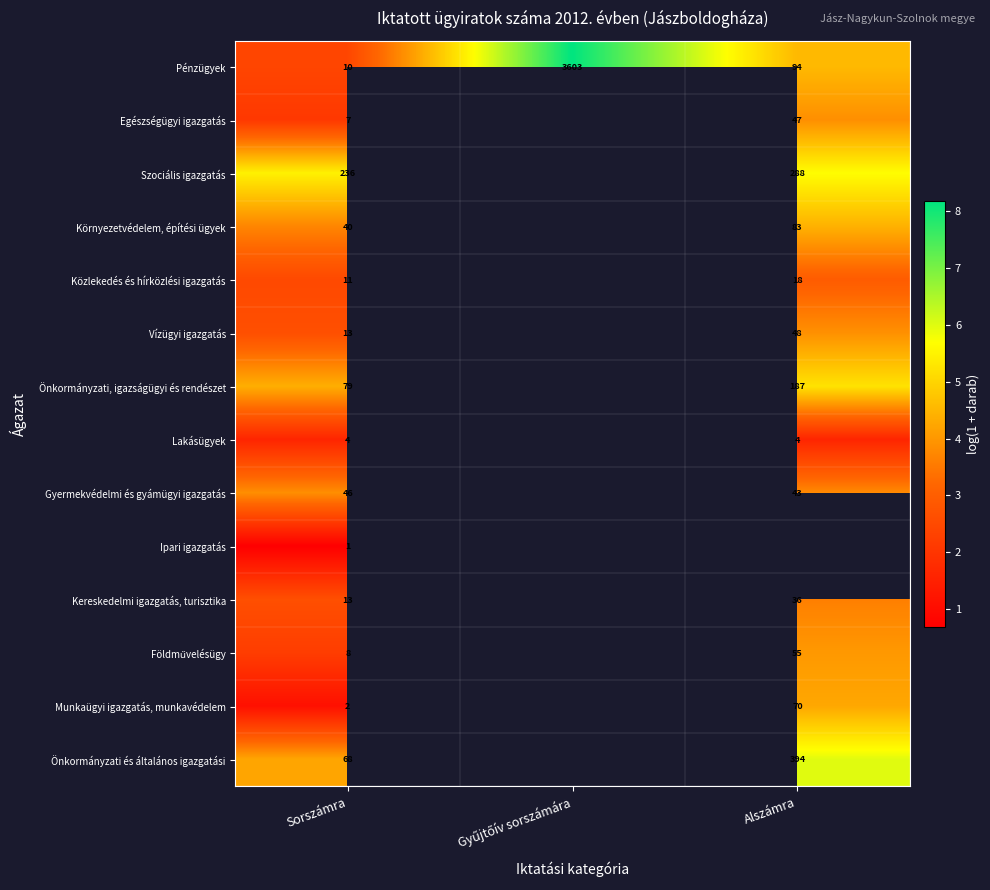

Is the value of Ipari igazgatás at Sorszámra greater than the value of Közlekedés és hírközlési igazgatás at Alszámra?

No